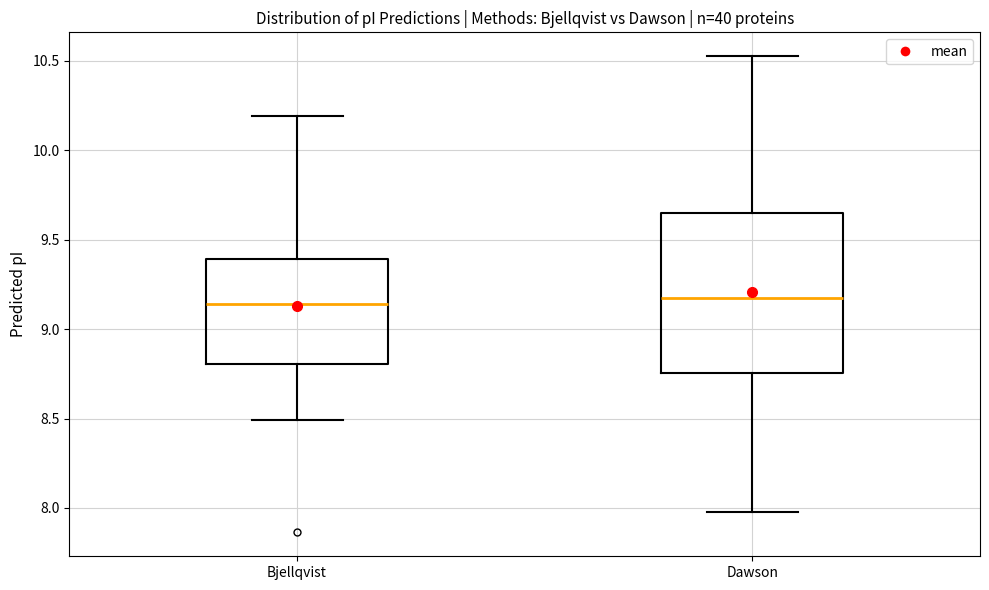

Which box is the tallest, from its lower edge to its upper edge?

Dawson